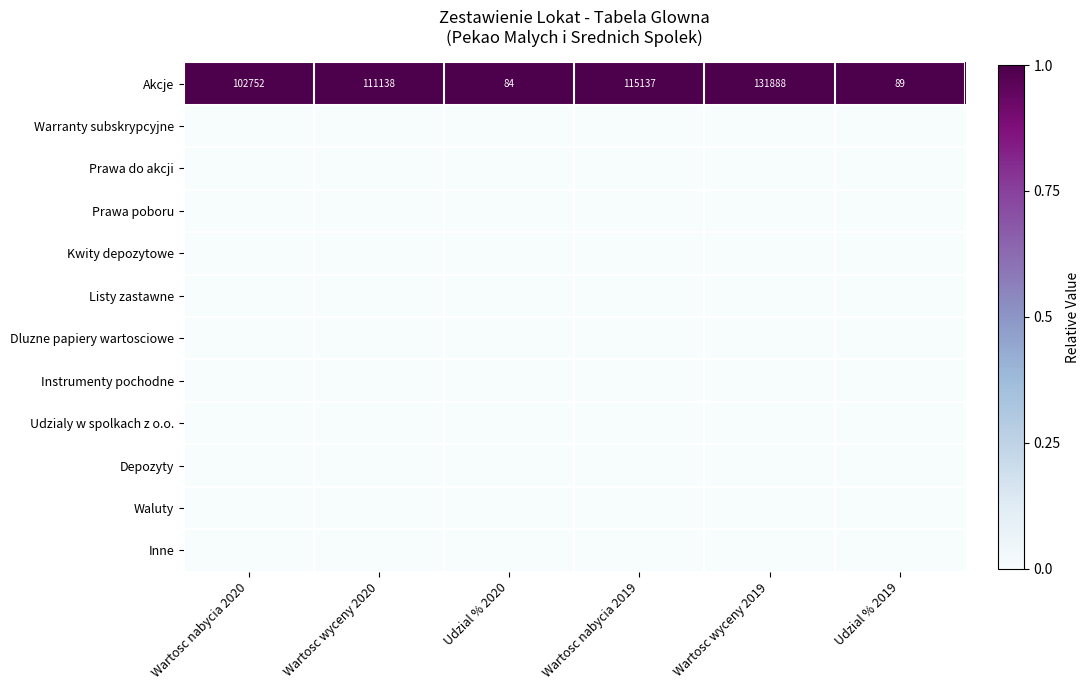

Between Wartosc nabycia 2019 and Wartosc wyceny 2019, which series saw the biggest shift?

Akcje